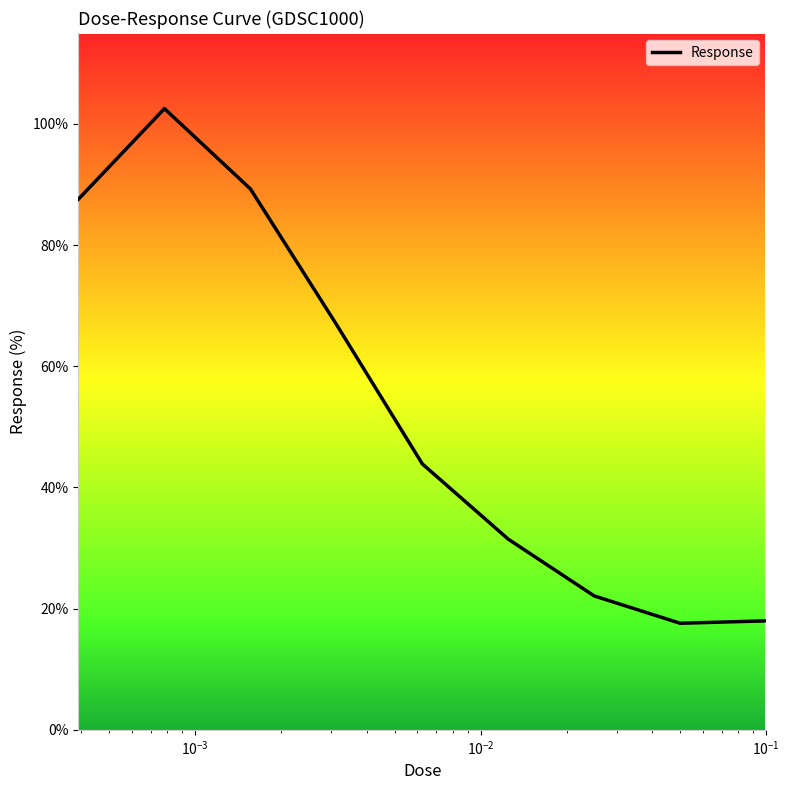

What is the greatest value displayed?

102.5